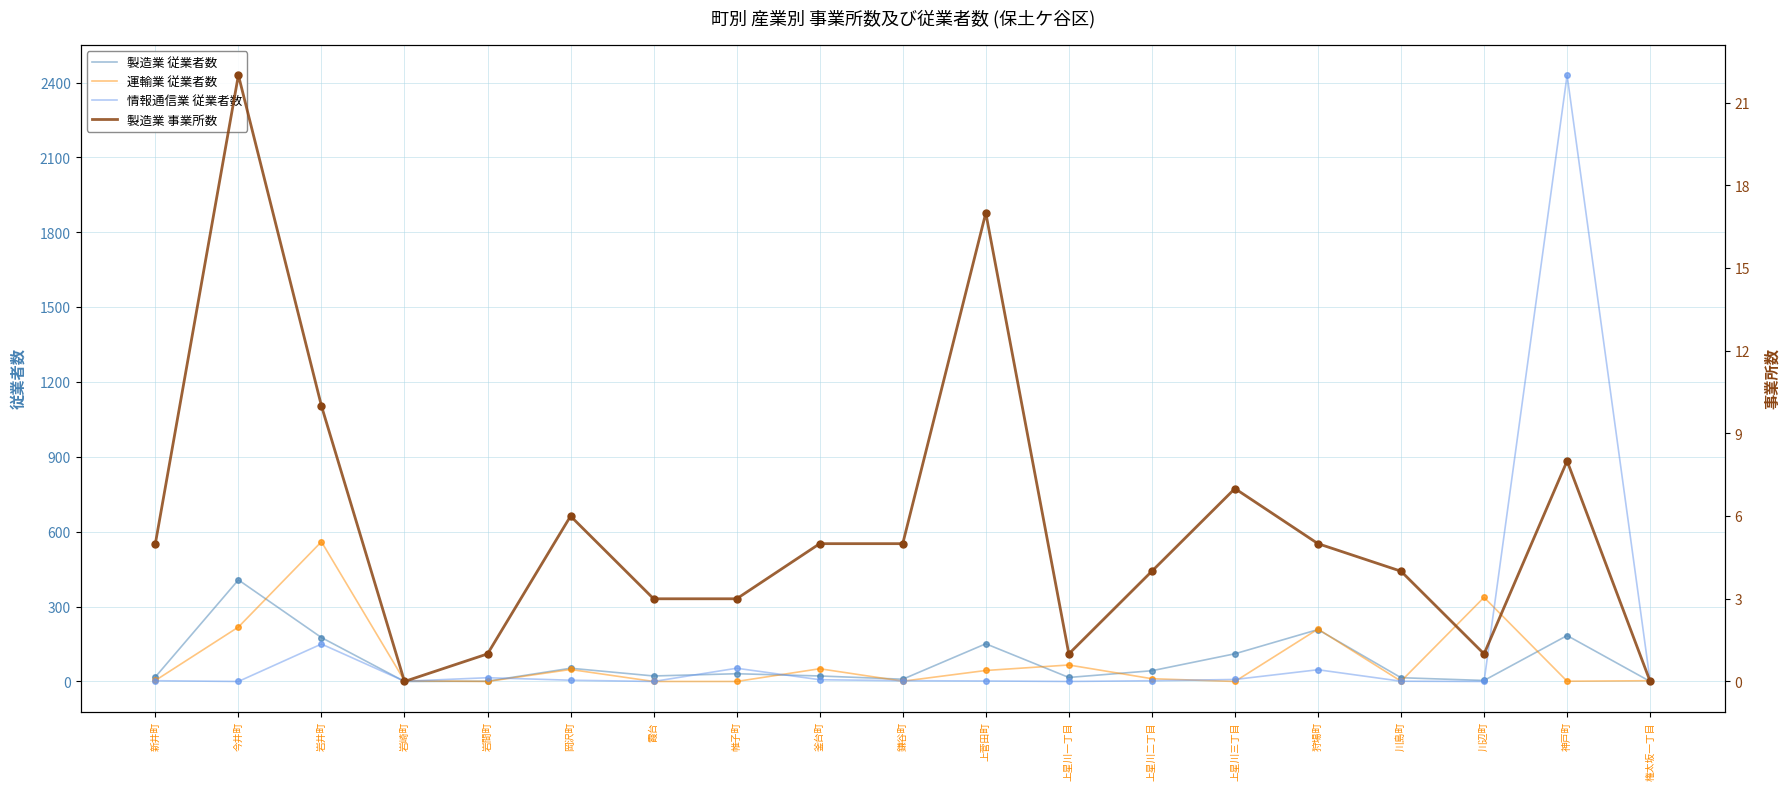

Reading left to right, what are all the values shown in this chart?

製造業 従業者数: 新井町=18	今井町=407	岩井町=176	岩崎町=0	岩間町=1	岡沢町=53	霞台=22	帷子町=31	釜台町=22	鎌谷町=9	上菅田町=151	上星川一丁目=16	上星川二丁目=43	上星川三丁目=111	狩場町=208	川島町=15	川辺町=4	神戸町=184	権太坂一丁目=0
運輸業 従業者数: 新井町=4	今井町=218	岩井町=560	岩崎町=3	岩間町=0	岡沢町=48	霞台=0	帷子町=0	釜台町=51	鎌谷町=1	上菅田町=44	上星川一丁目=66	上星川二丁目=11	上星川三丁目=0	狩場町=210	川島町=1	川辺町=337	神戸町=1	権太坂一丁目=3
情報通信業 従業者数: 新井町=3	今井町=0	岩井町=150	岩崎町=1	岩間町=15	岡沢町=5	霞台=0	帷子町=53	釜台町=7	鎌谷町=3	上菅田町=2	上星川一丁目=0	上星川二丁目=3	上星川三丁目=8	狩場町=47	川島町=1	川辺町=0	神戸町=2430	権太坂一丁目=1
製造業 事業所数: 新井町=5	今井町=22	岩井町=10	岩崎町=0	岩間町=1	岡沢町=6	霞台=3	帷子町=3	釜台町=5	鎌谷町=5	上菅田町=17	上星川一丁目=1	上星川二丁目=4	上星川三丁目=7	狩場町=5	川島町=4	川辺町=1	神戸町=8	権太坂一丁目=0